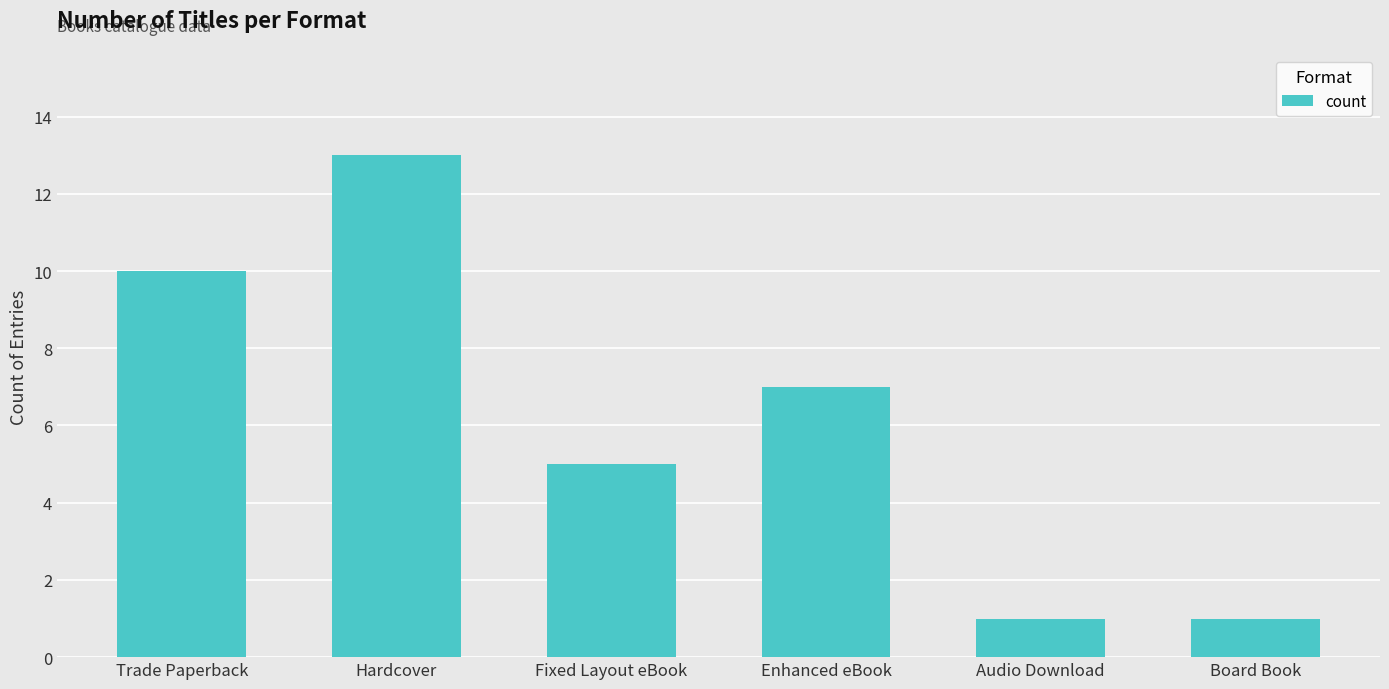

What is the difference between the maximum and minimum values?

12